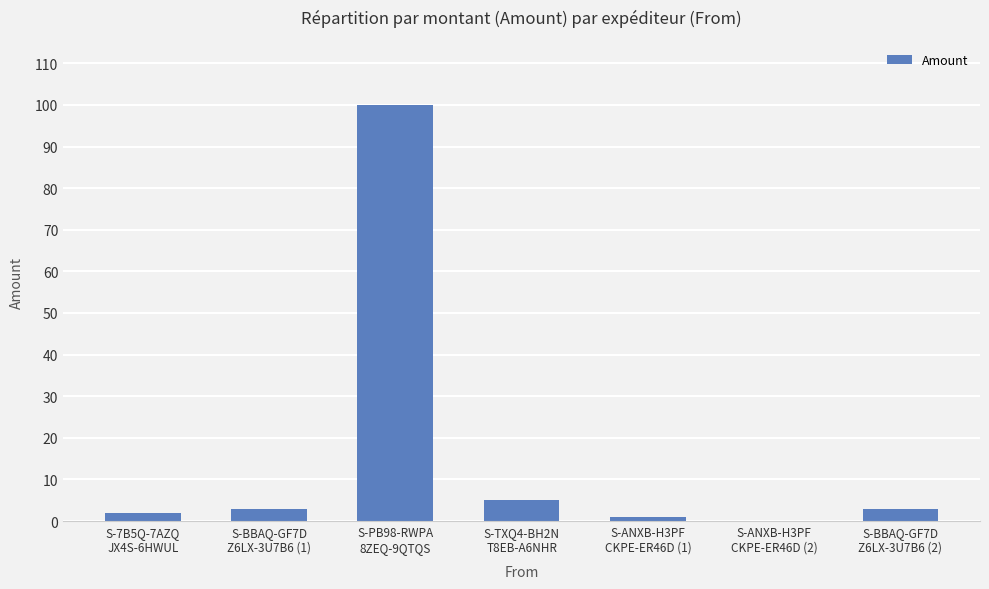

True or false: the data shows 100 at S-PB98-RWPA
8ZEQ-9QTQS.

True